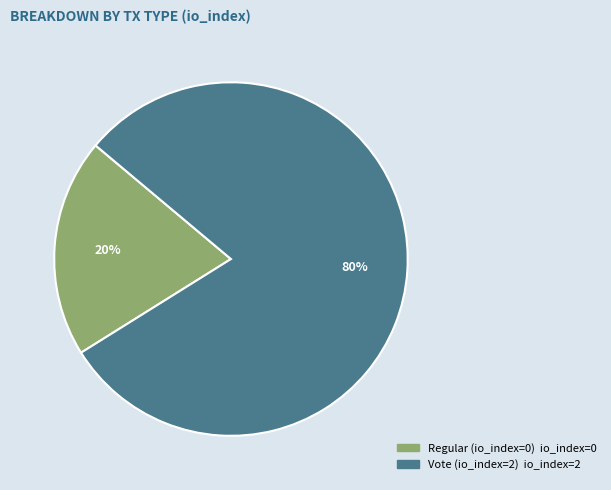

Rank the categories by value from highest to lowest.

Vote (io_index=2), Regular (io_index=0)